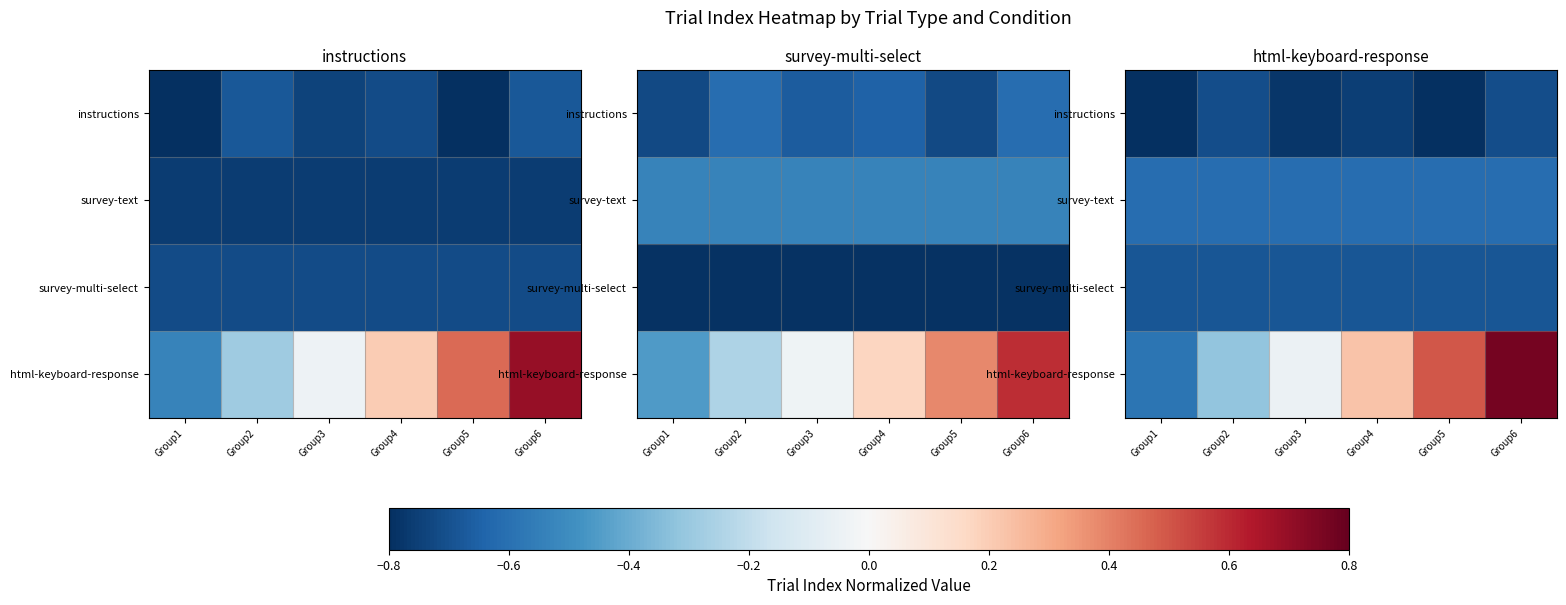

At which category is the sum across all series the highest?

Group6